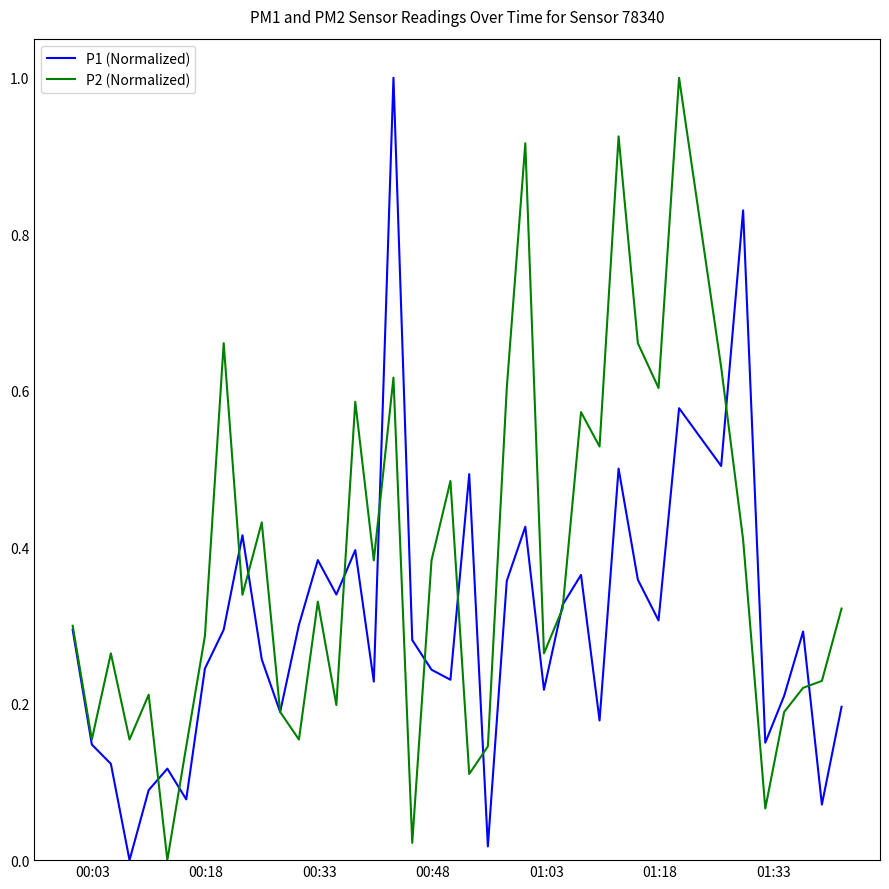

Which series has the largest total across all categories?

P2 (Normalized)